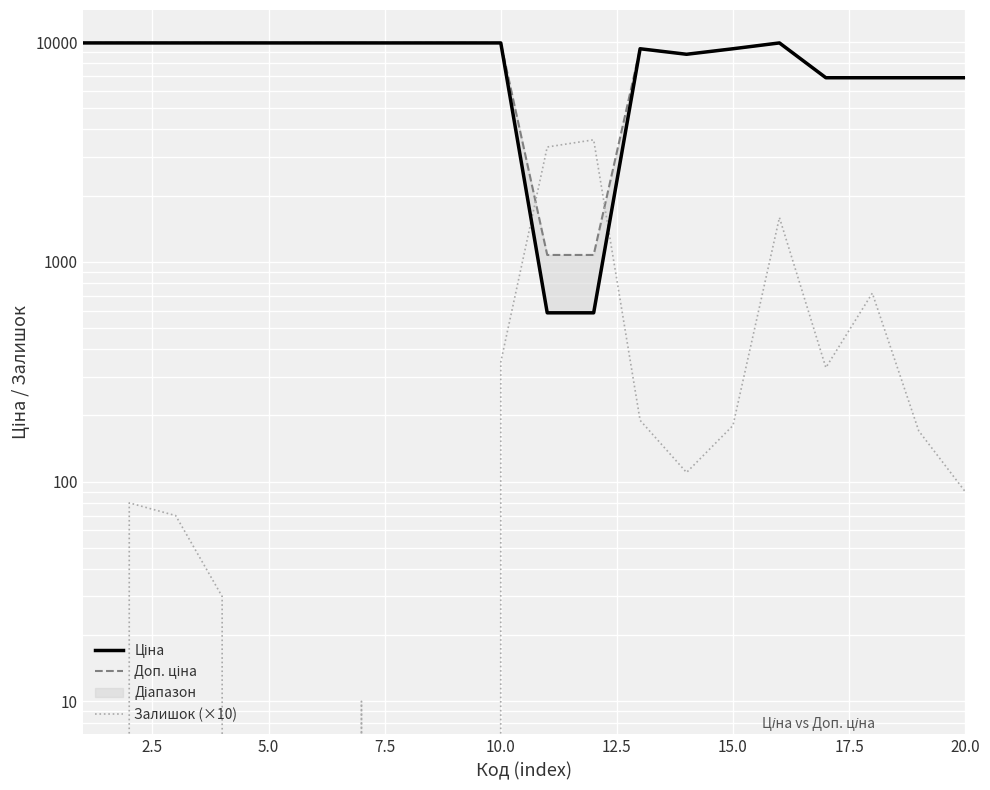

In Ціна, how many points are higher than both neighbors (excluding endpoints)?

2